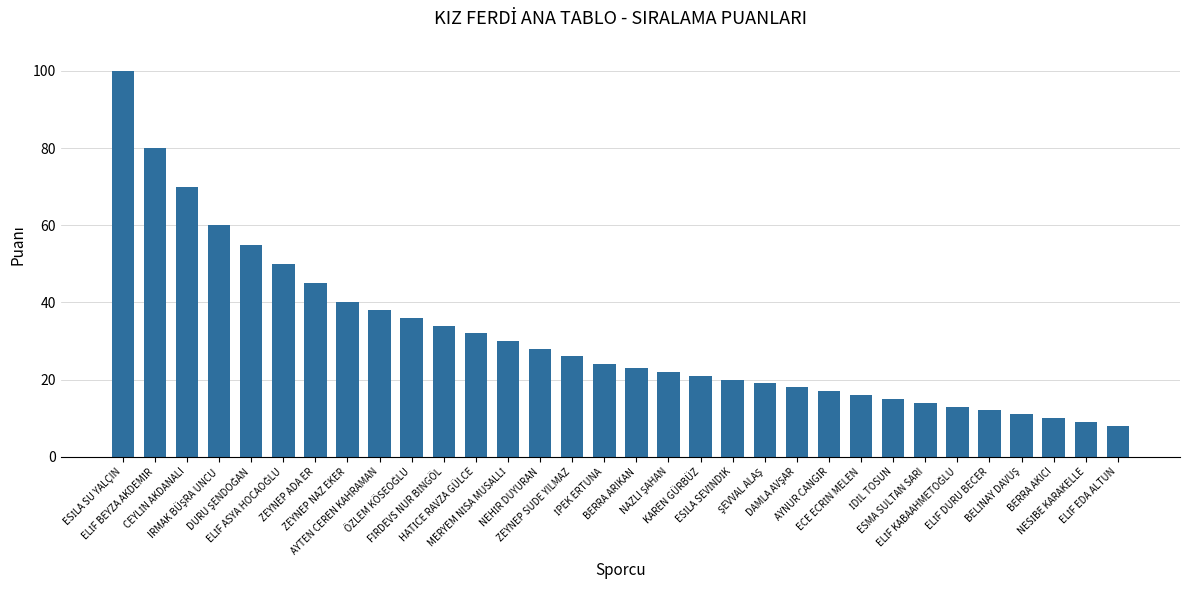

What is the difference between the maximum and minimum values?

92